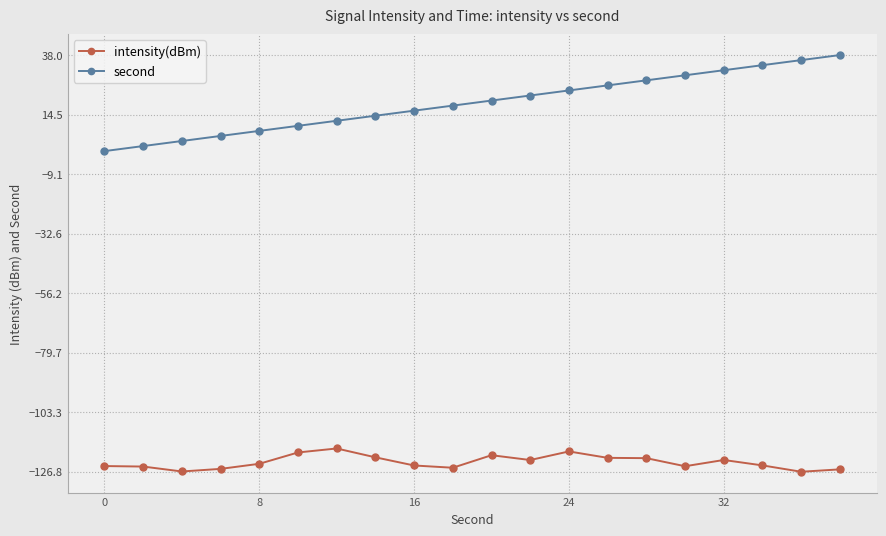

At how many categories does at least one series exceed -110?

20